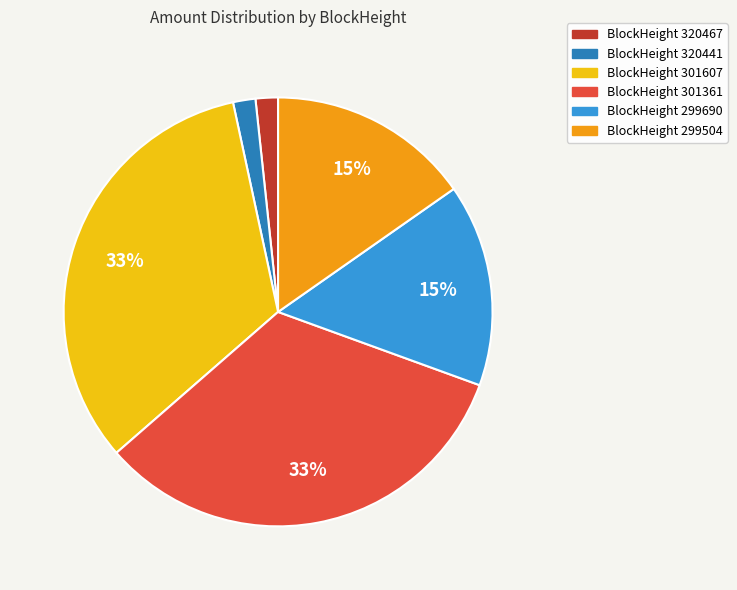

To the nearest percent, what is the difference between the largest and smallest slice percentages?

31%